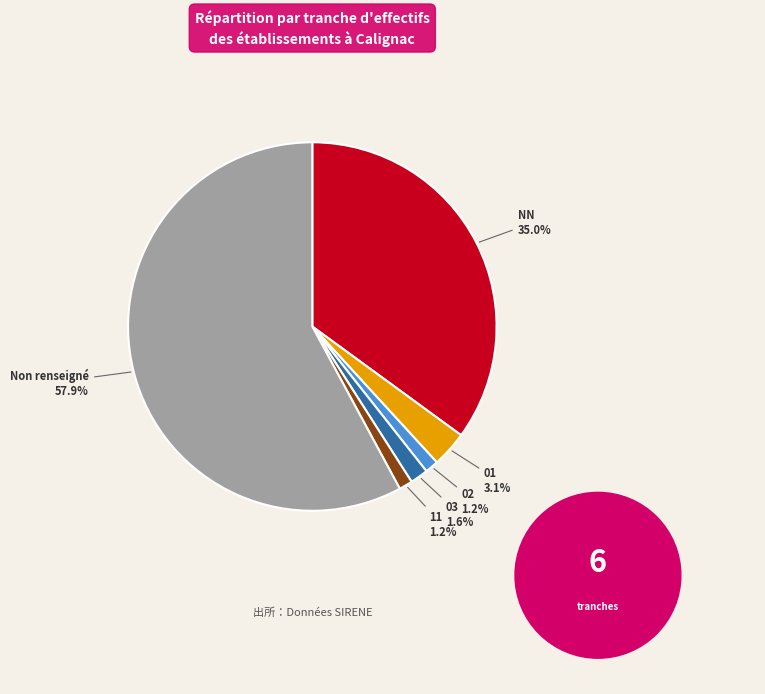

Which has a higher value, Non renseigné or 03?

Non renseigné